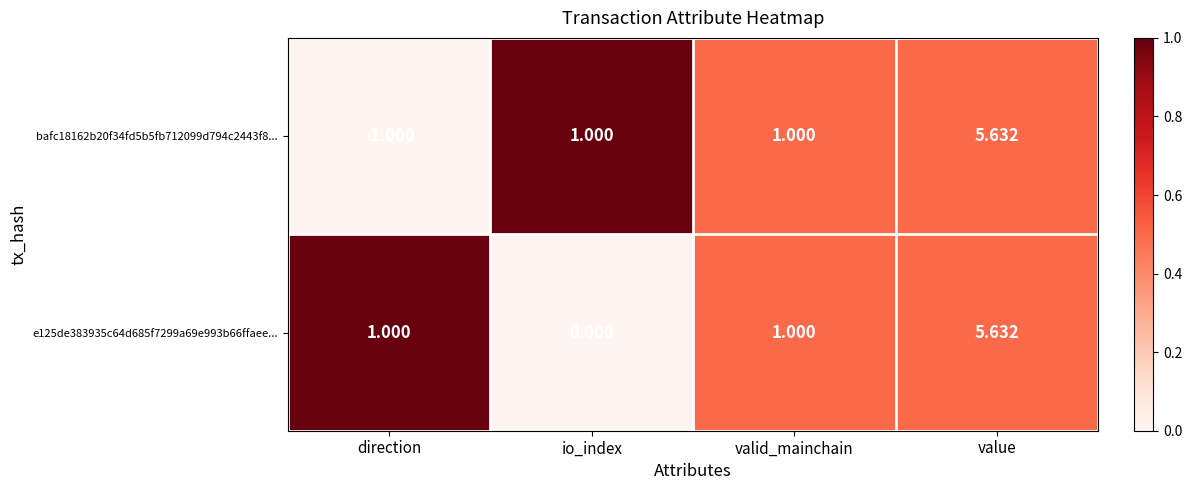

At which category does the chart reach its peak across all series?

value